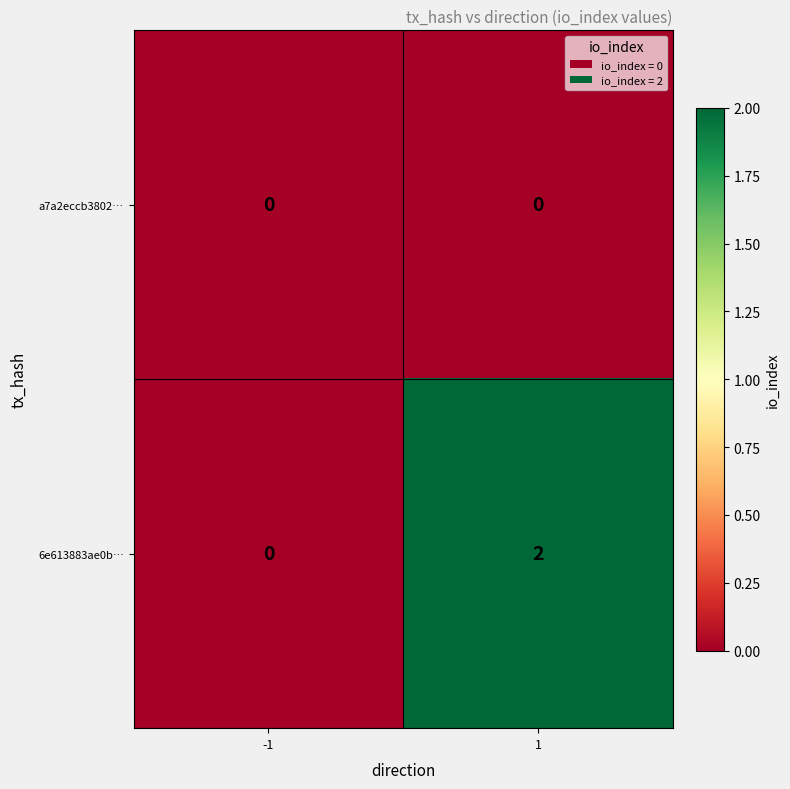

The value of a7a2eccb3802… at -1 is 0. True or false?

True